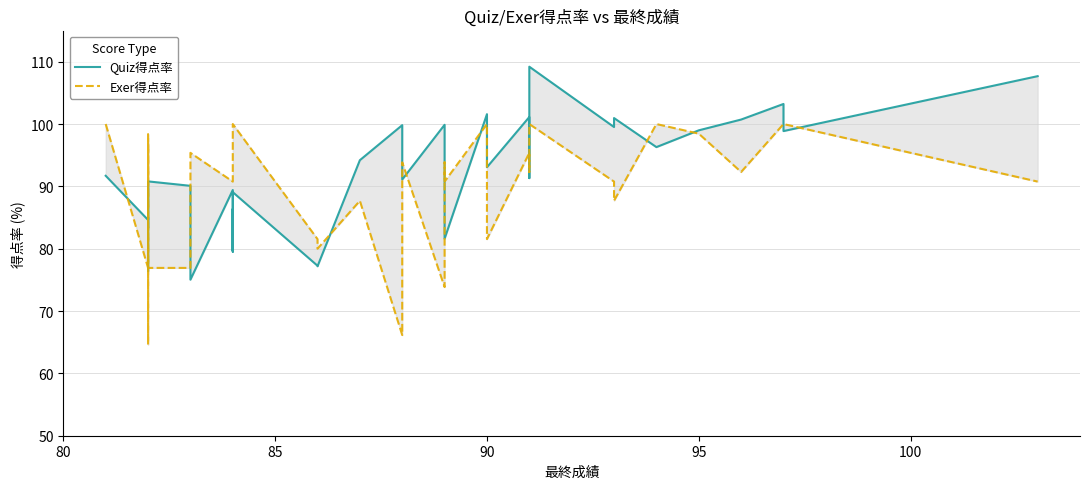

Count the number of categories in the chart.

40